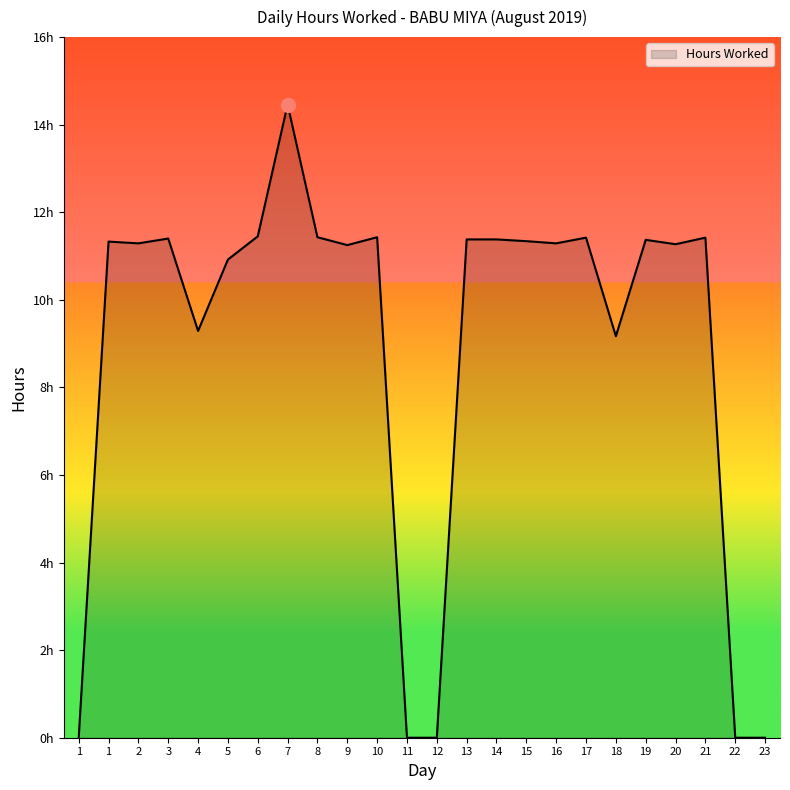

What is the change in value from 12 to 20?

+11.3